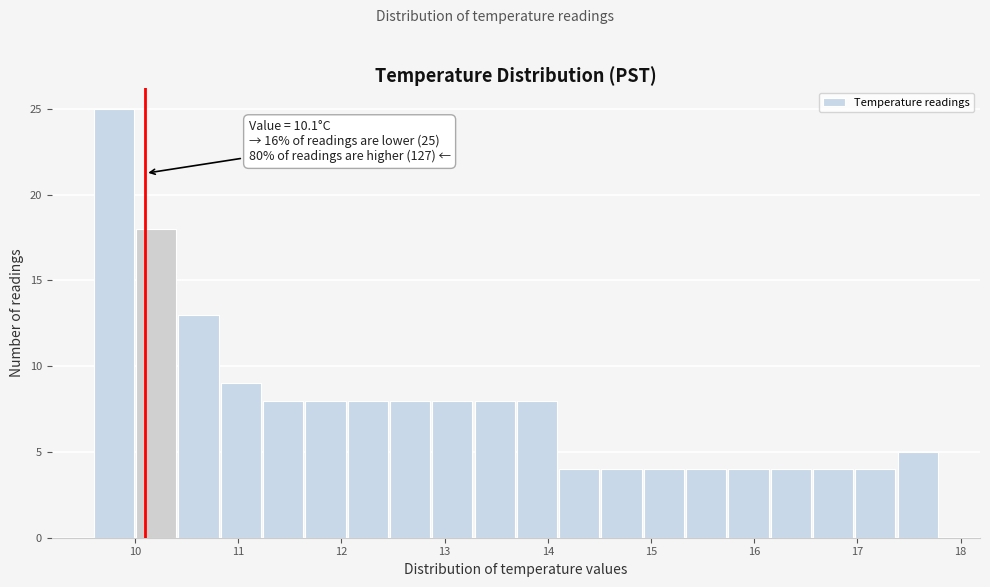

Which range on the x-axis has the tallest bar?

9.60 to 10.01